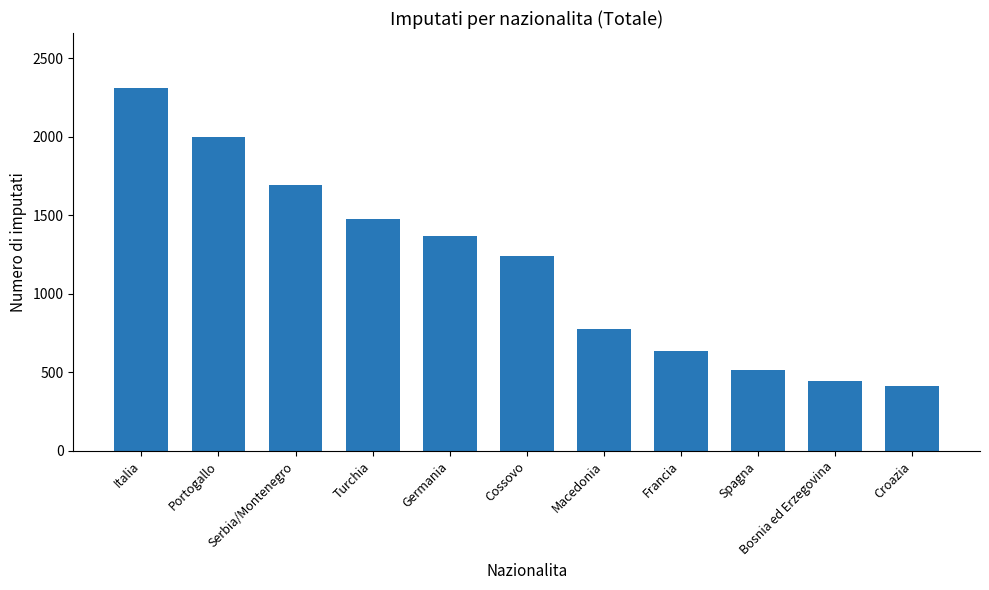

Reading left to right, list all the values displayed in this chart.

Italia=2314	Portogallo=1999	Serbia/Montenegro=1690	Turchia=1476	Germania=1369	Cossovo=1241	Macedonia=773	Francia=635	Spagna=514	Bosnia ed Erzegovina=445	Croazia=415